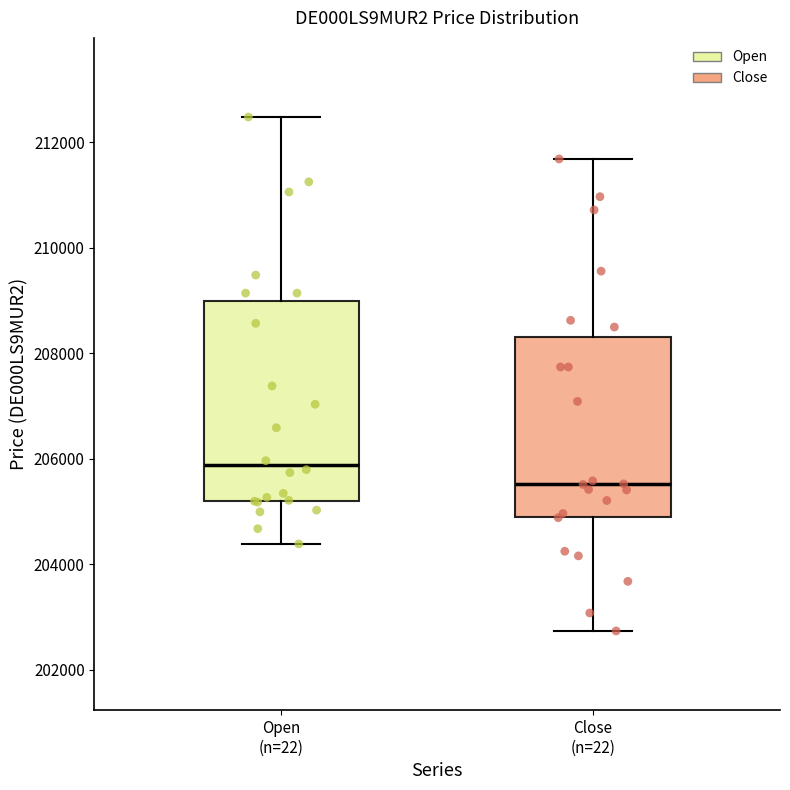

Reading left to right, read every box against the y-axis: the position of its median line, the range the box covers, and the ends of its whiskers. The values are not printed on the chart, so give them approximately, as read against the axis.

Open (n=22): median 205800, box 205200 to 209000, whiskers 204400 to 212400
Close (n=22): median 205600, box 205000 to 208400, whiskers 202800 to 211600